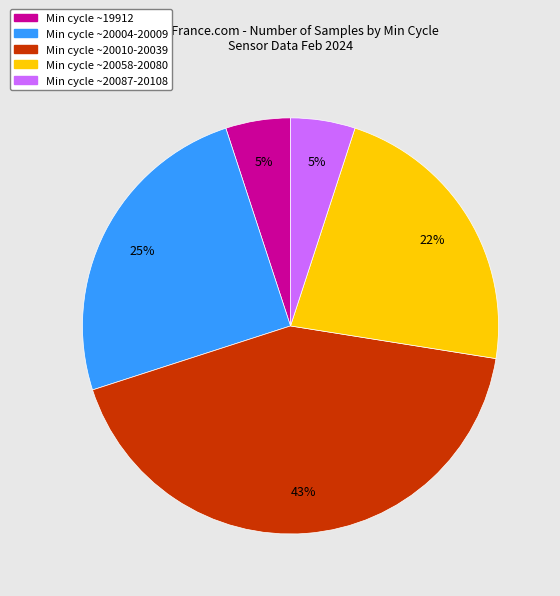

Does any single category account for the majority?

No